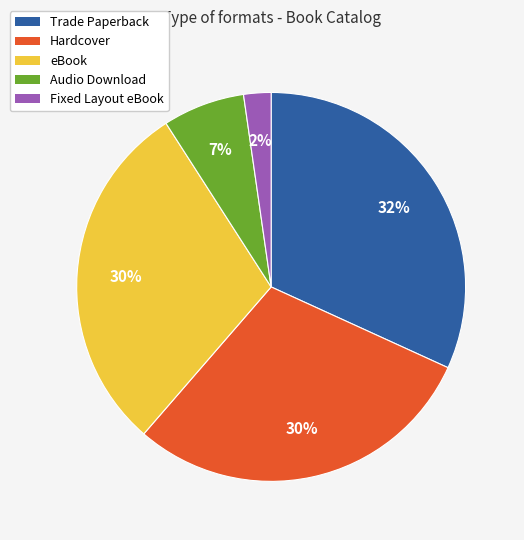

To the nearest percent, what percentage of the pie is eBook?

30%